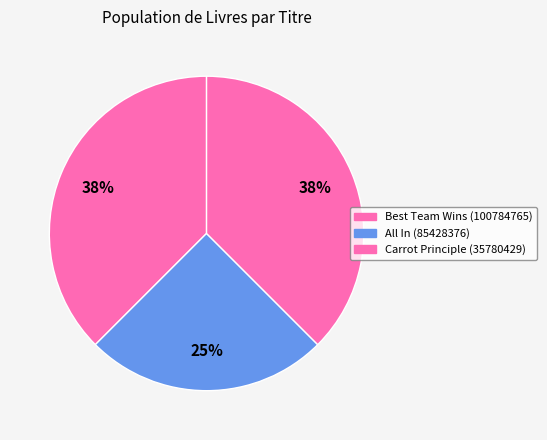

Is All In (85428376) the majority of the pie?

No